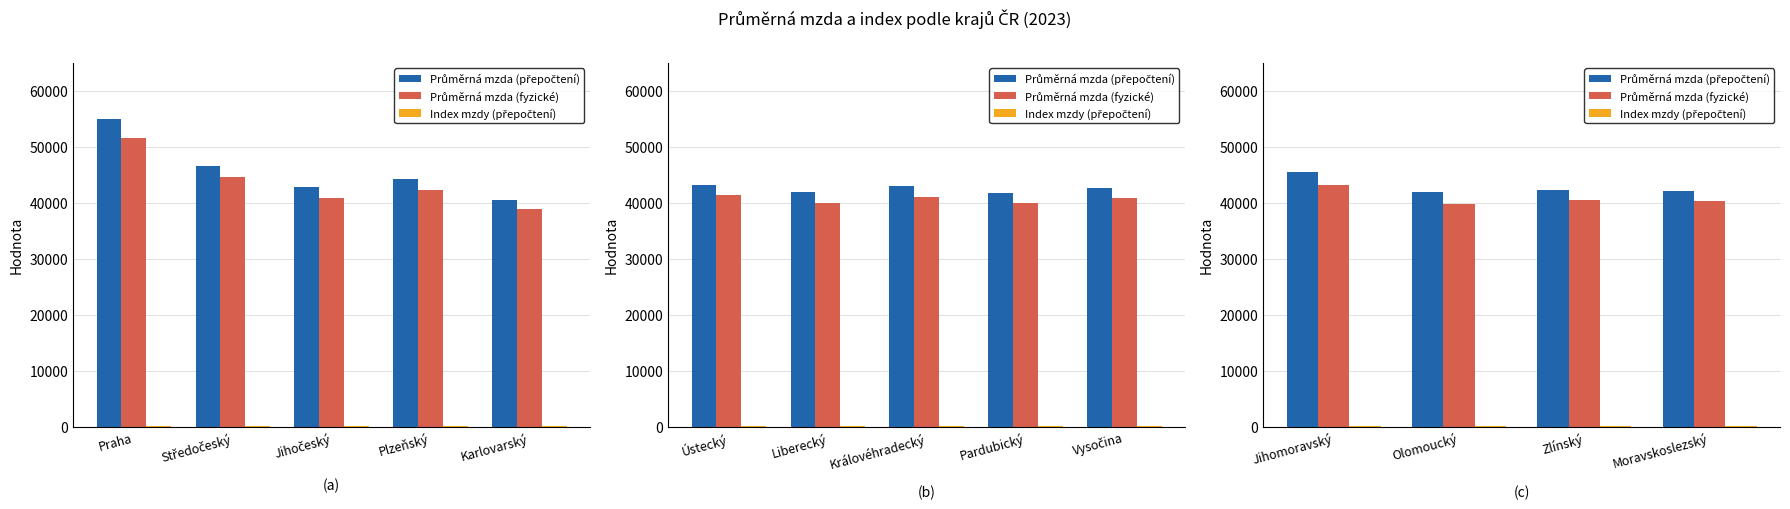

What is the label of the 4th bar from the left?

Moravskoslezský